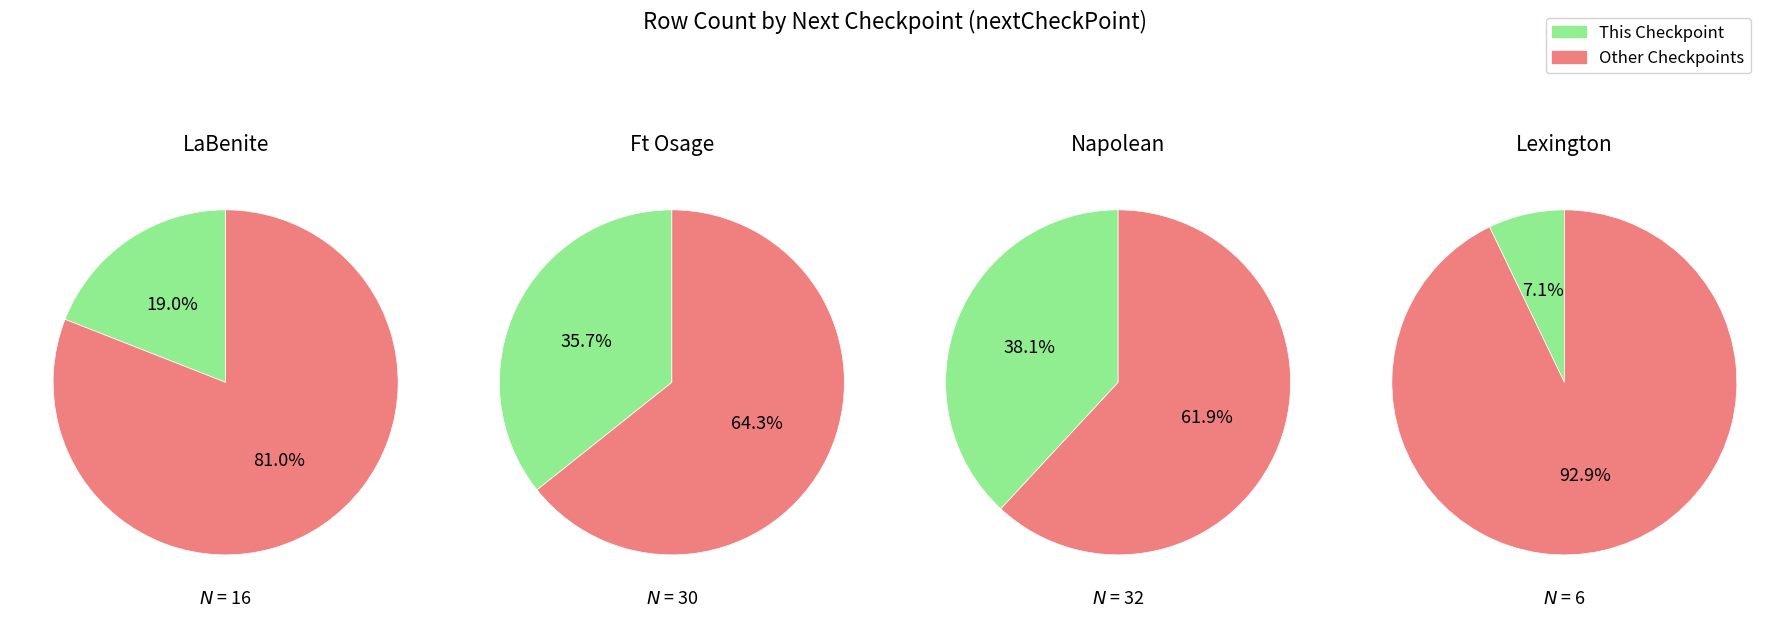

True or false: 0 accounts for 91% of the total.

False